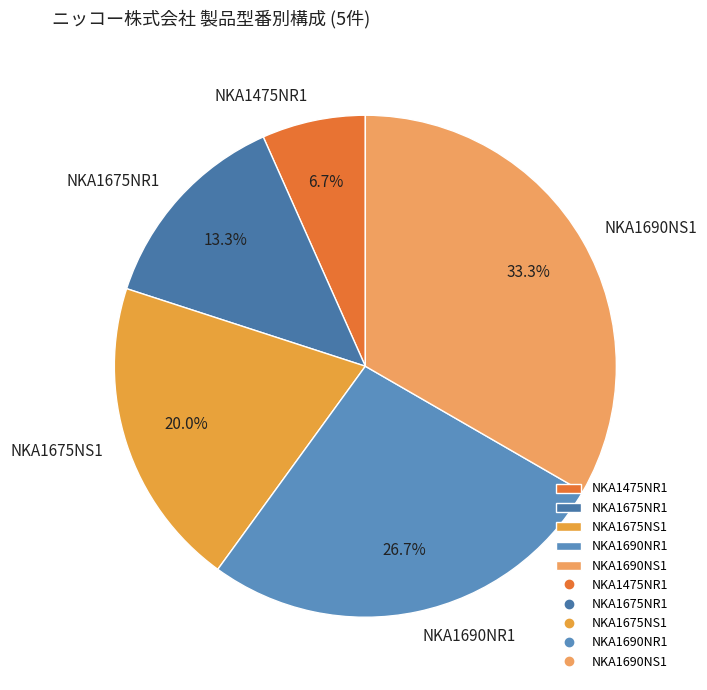

Rank the categories by value from lowest to highest.

NKA1475NR1, NKA1675NR1, NKA1675NS1, NKA1690NR1, NKA1690NS1